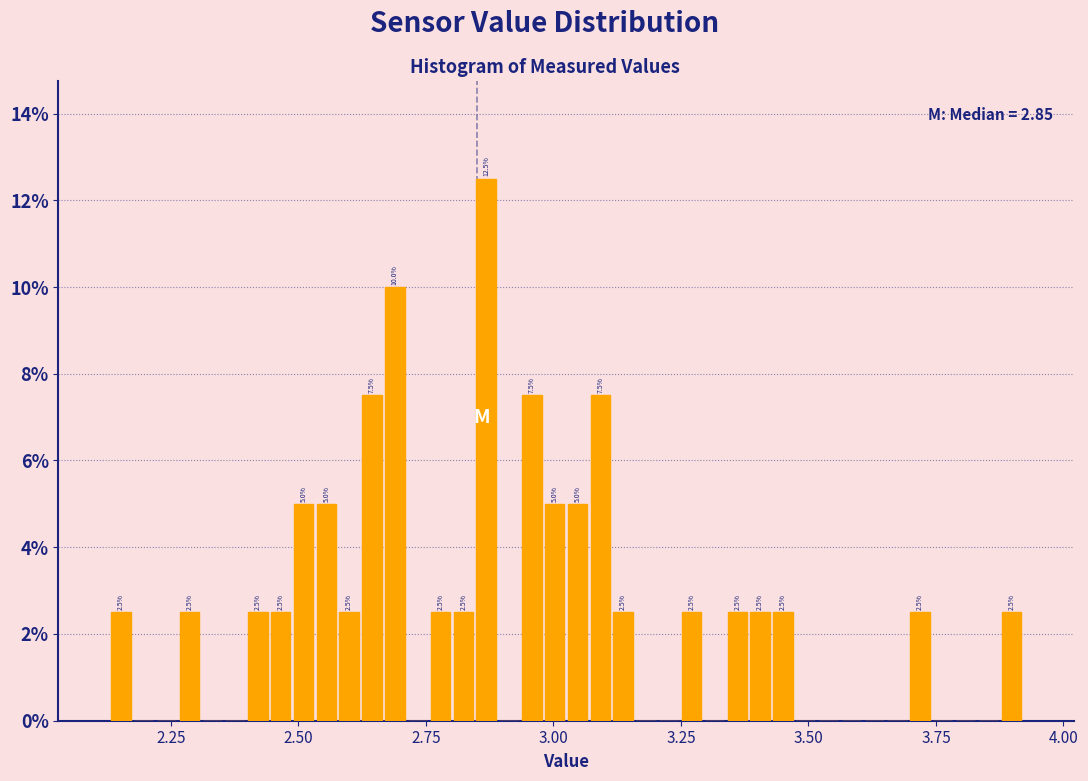

Read against the x-axis, roughly where is the centre of the tallest bar?

2.85